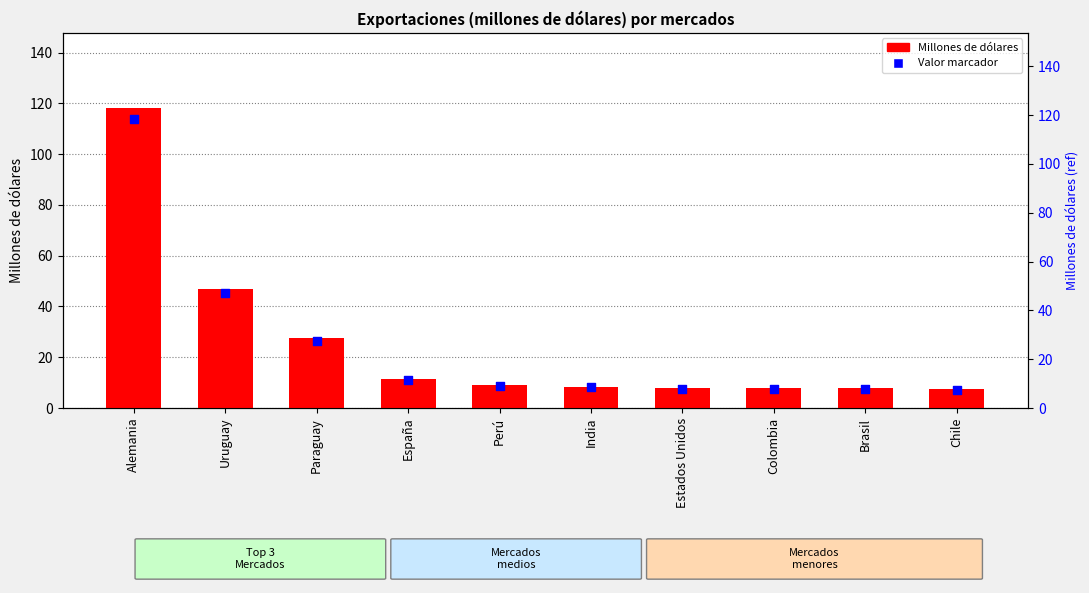

What is the total value across all series at Estados Unidos?

15.7